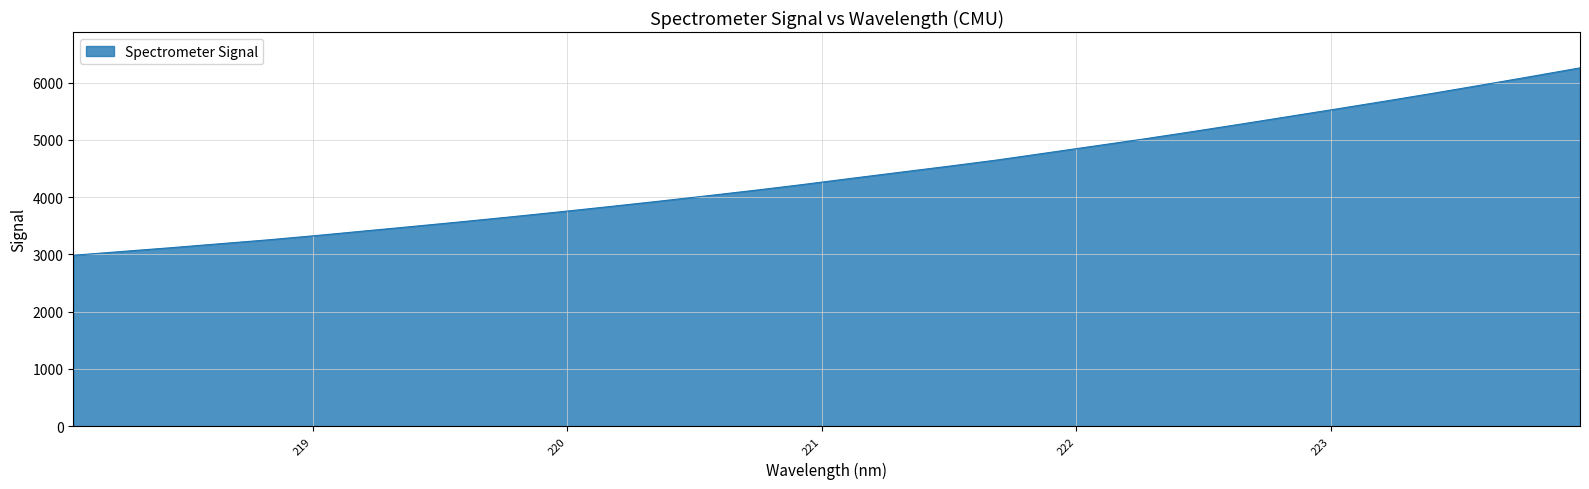

Reading right to left, list all the values displayed in this chart.

6255.8	6105.8	5959.7	5815.9	5676.7	5540.2	5406.0	5271.8	5140.5	5012.3	4890.7	4768.8	4647.4	4538.3	4432.9	4326.8	4219.0	4116.8	4019.3	3924.0	3831.8	3741.7	3654.8	3570.4	3488.7	3409.0	3328.7	3252.7	3184.2	3115.1	3050.0	2984.1